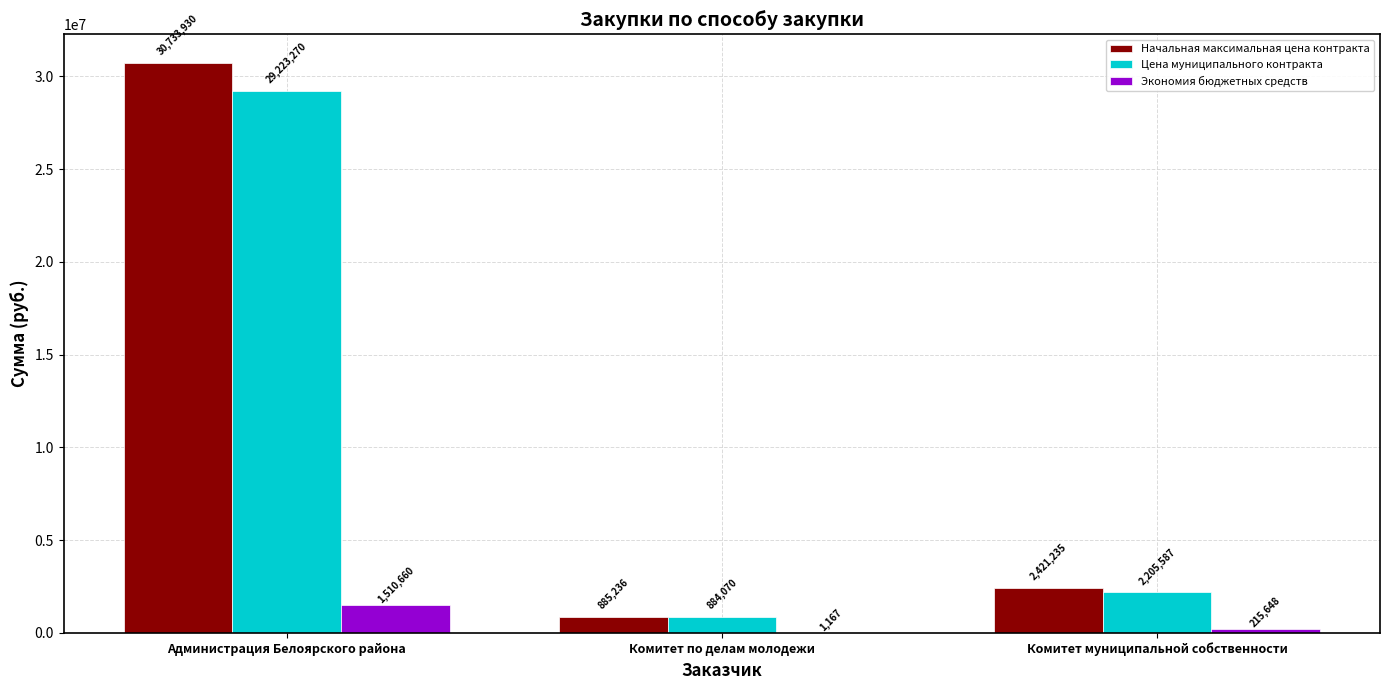

What is the spread (max minus min) of values at Комитет муниципальной собственности?

2205587.1